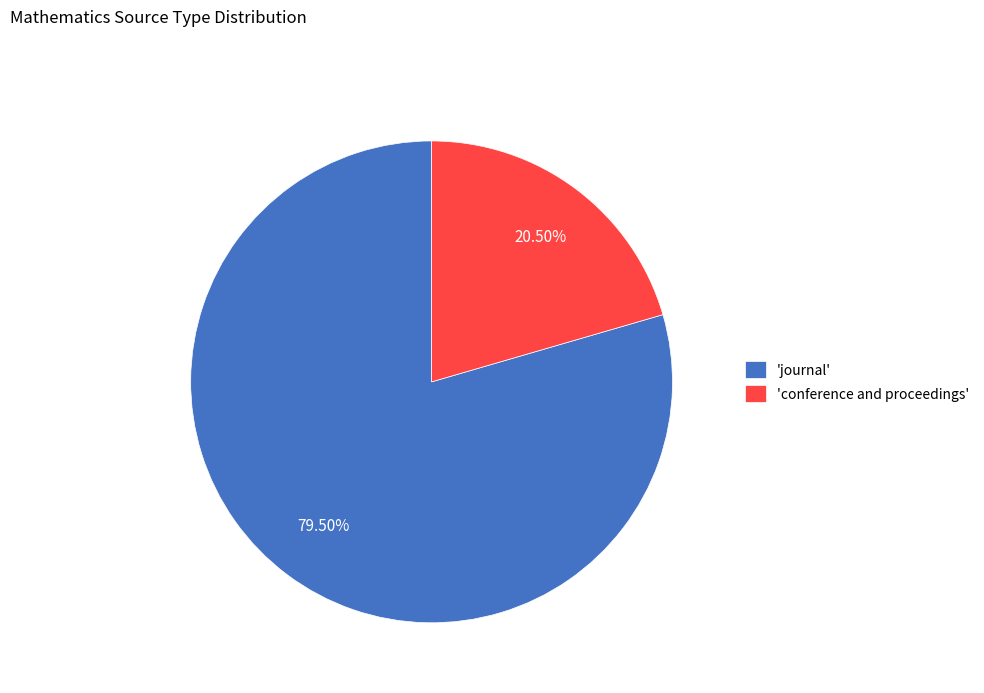

What is the ratio of the value at 'conference and proceedings' to the value at 'journal'?

0.3